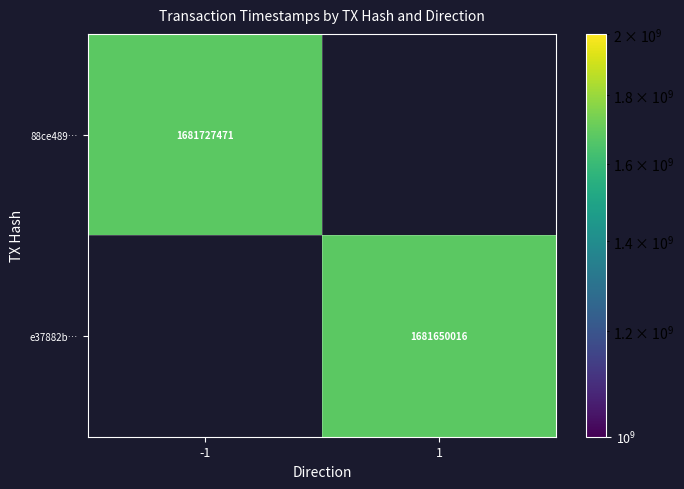

The 88ce489… series shows 1681727471 at -1. True or false?

True